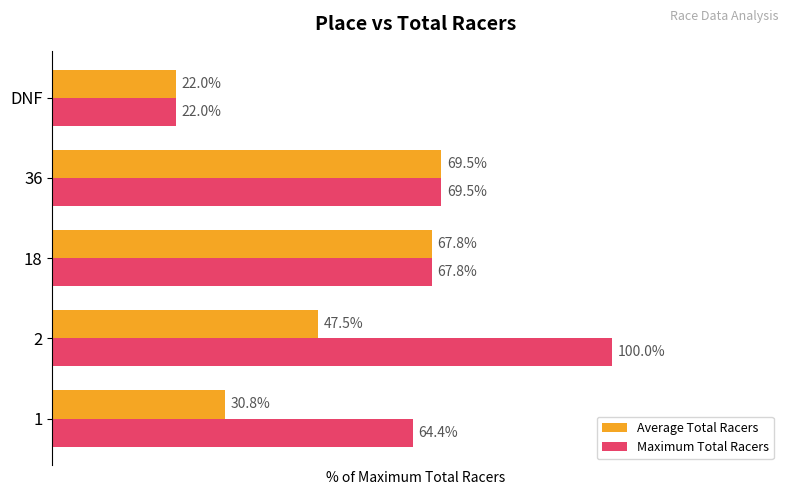

Is the value of Maximum Total Racers at DNF greater than the value of Average Total Racers at 18?

No